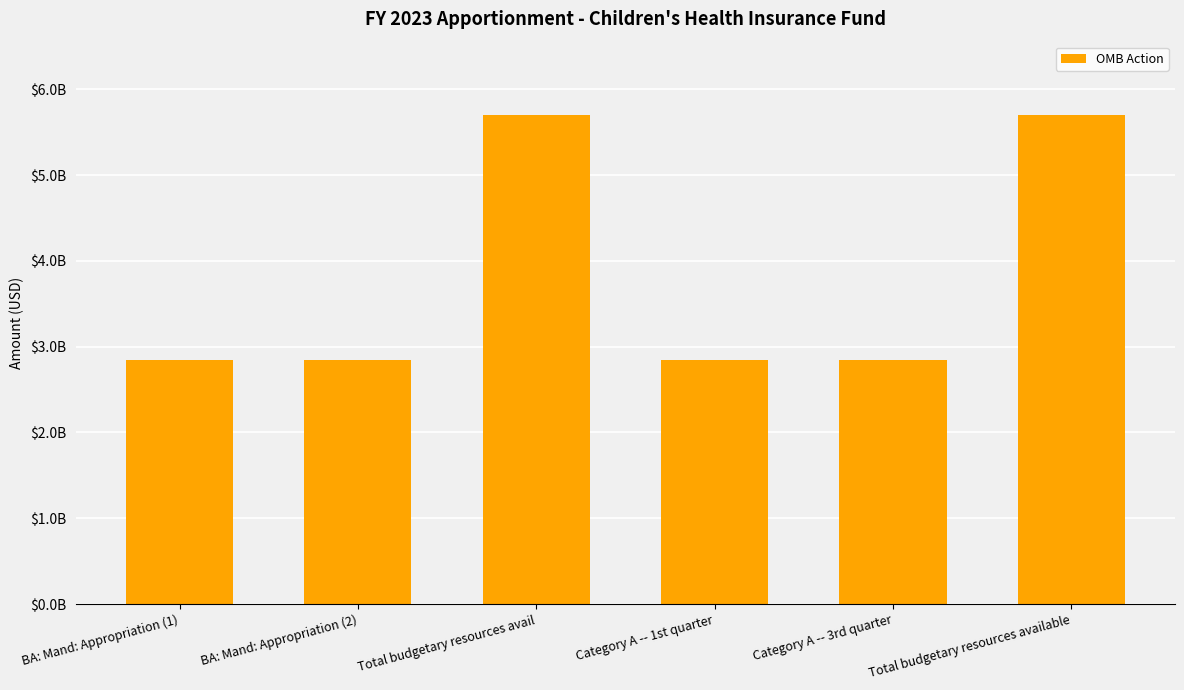

Are the bars horizontal?

No